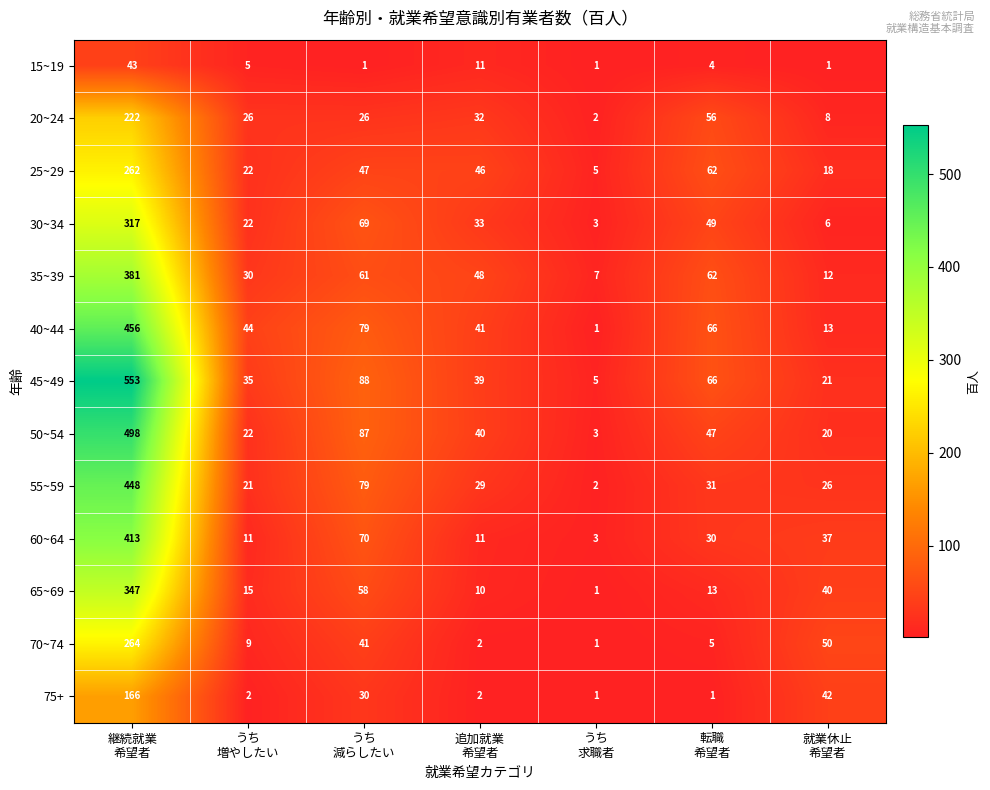

List the series in order of their peak value, highest first.

45~49, 50~54, 40~44, 55~59, 60~64, 35~39, 65~69, 30~34, 70~74, 25~29, 20~24, 75+, 15~19